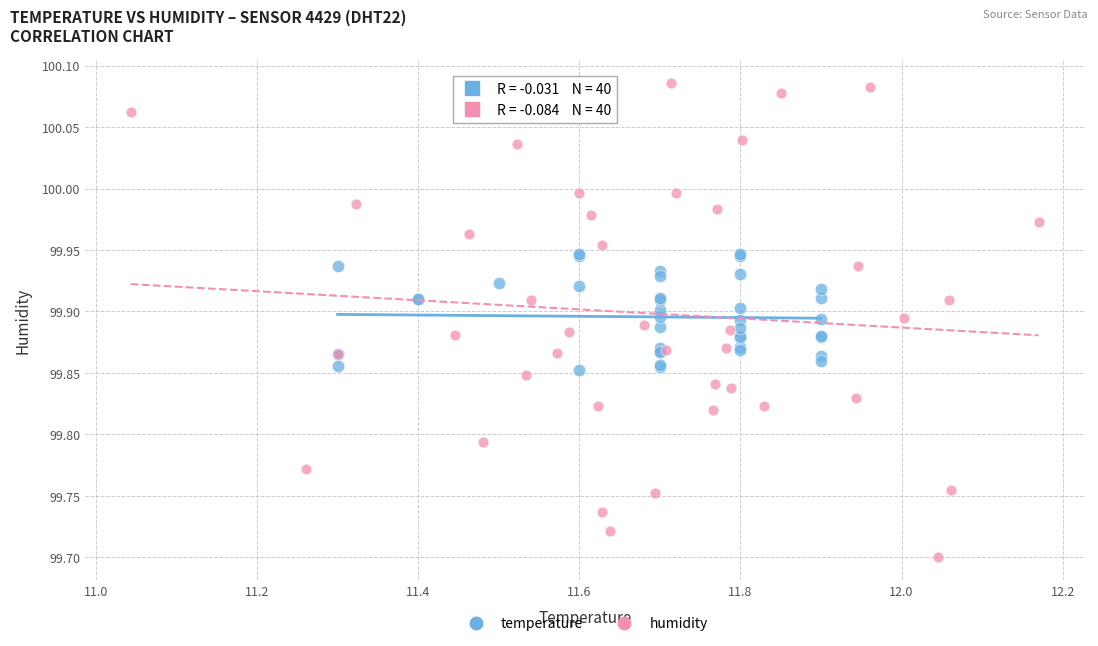

Which series contains the highest Y value?

humidity